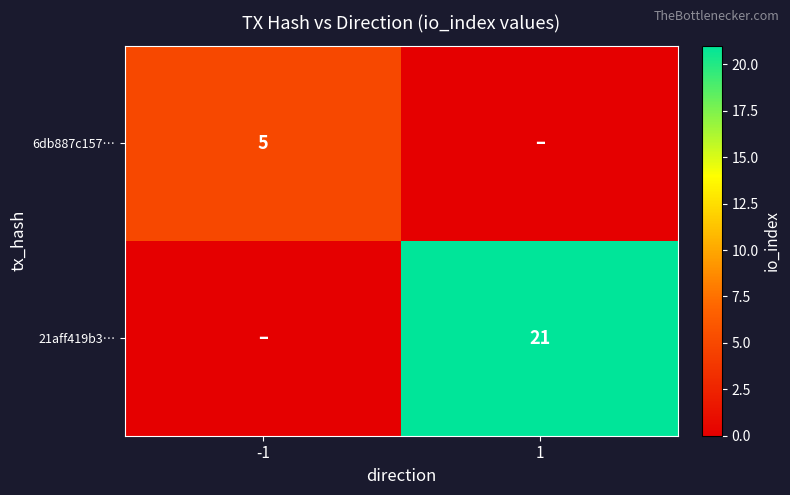

What is the greatest value displayed?

21